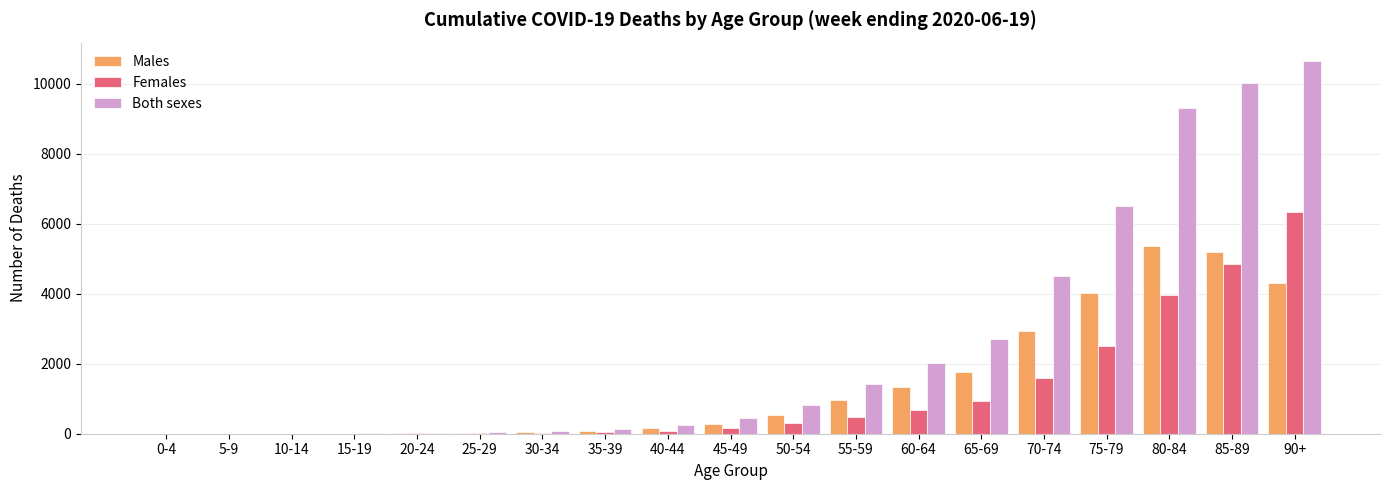

How many distinct data groups are displayed?

3